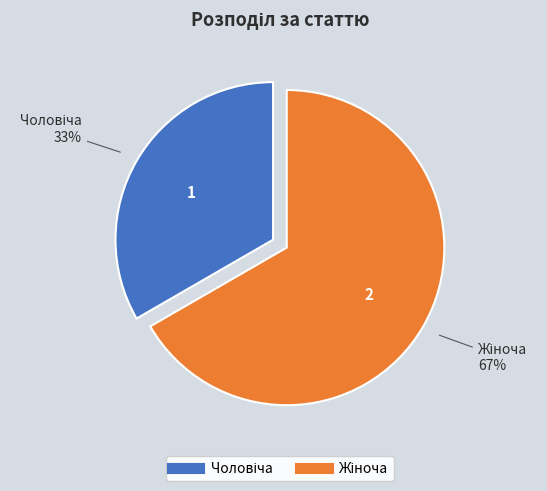

How many segments does this pie chart have?

2